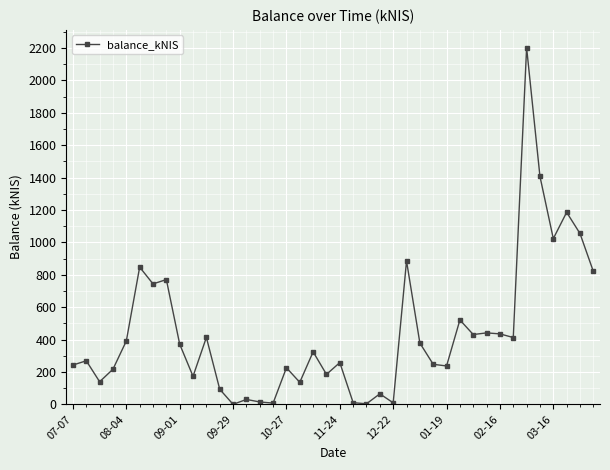

Does the chart have visible grid lines?

Yes